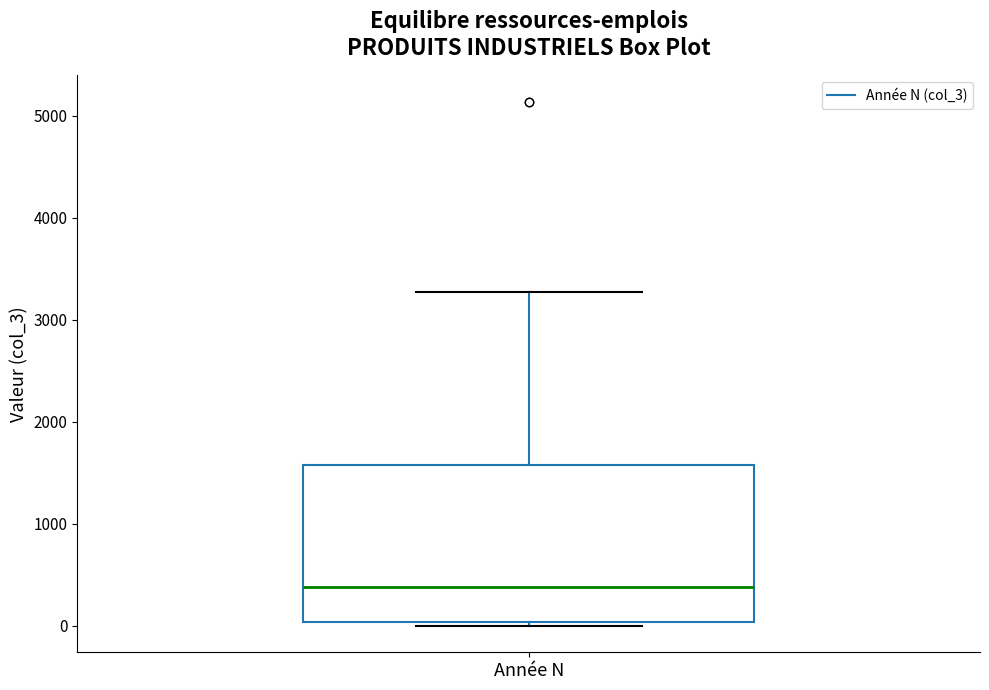

Transcribe this box plot: give where the median line is, the range the box spans, and where the two whiskers end, as read against the y-axis. The values are not printed on the chart, so give them approximately, as read against the axis.

median 400, box 0 to 1600, whiskers 0 (just below the box's lower edge) to 3300